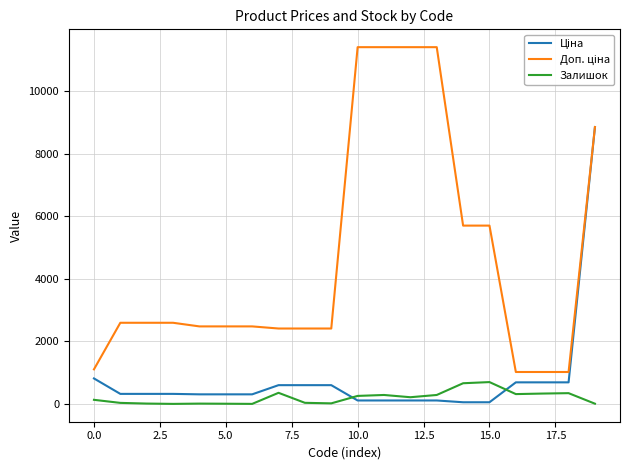

What is the maximum value for Залишок?

702.0